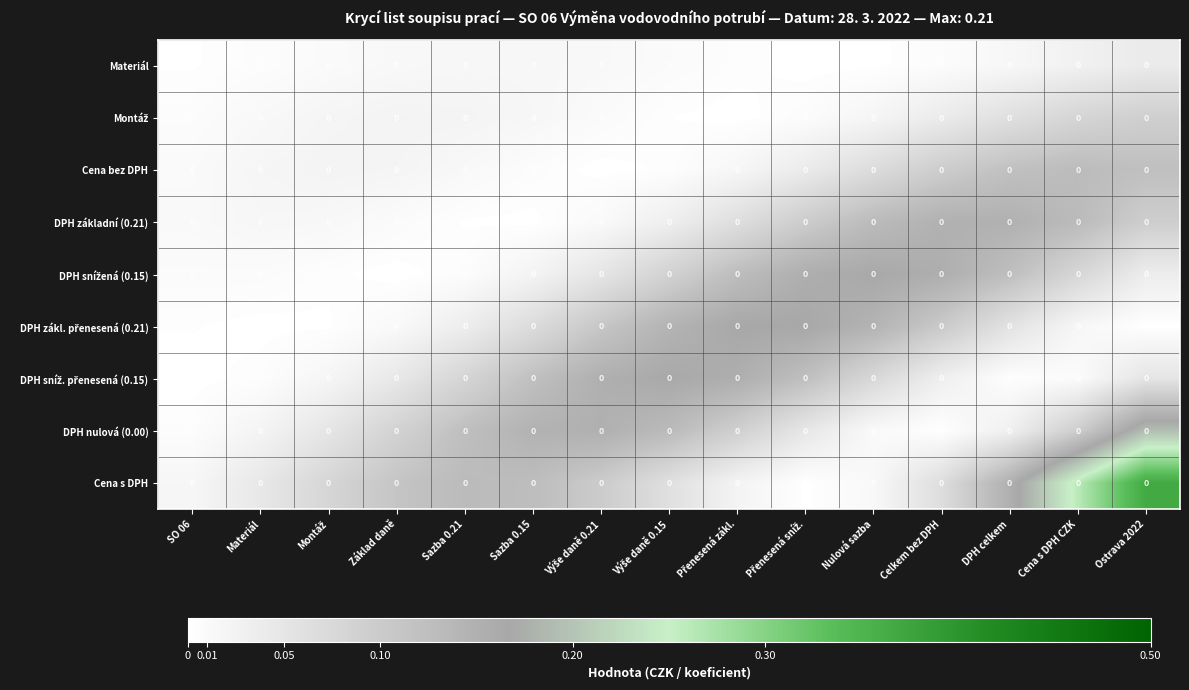

The Montáž series shows 0.0 at Základ daně. True or false?

False